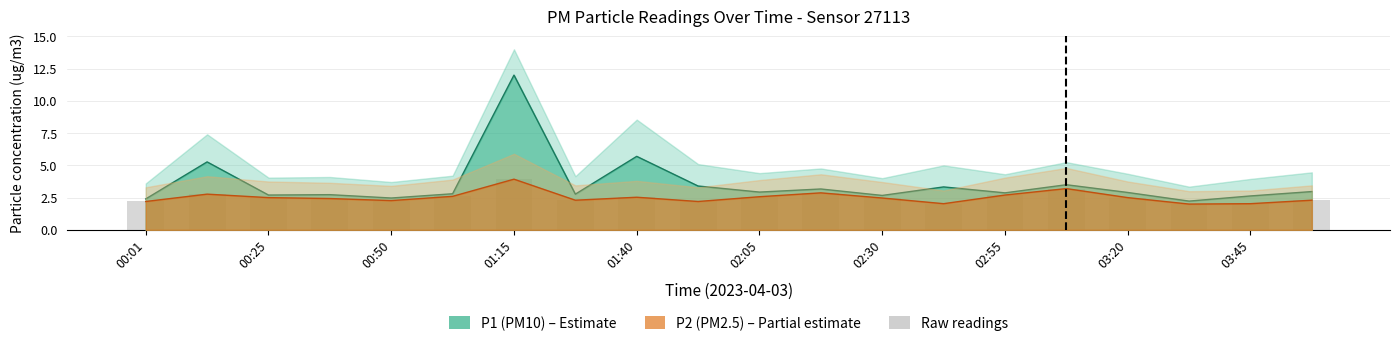

What is the smallest value displayed?

2.0